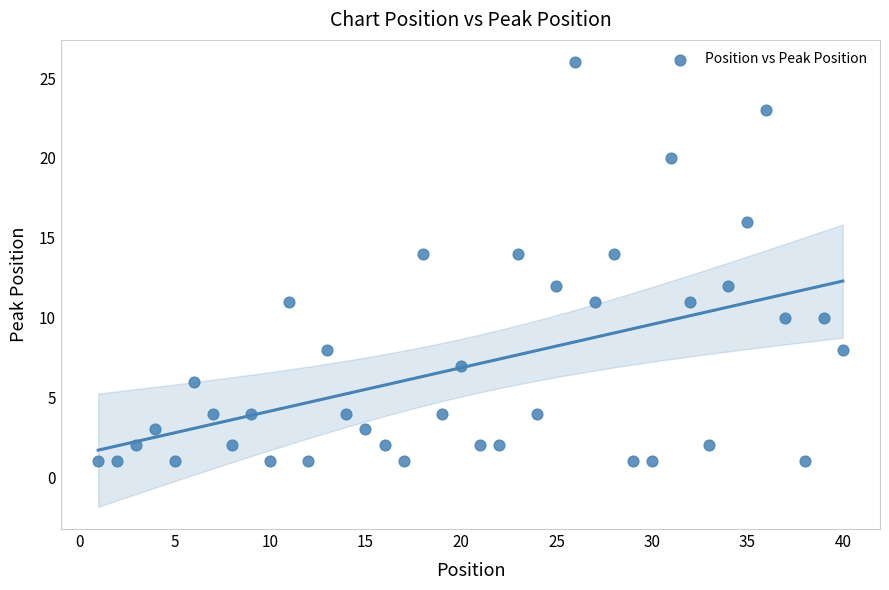

What is the range of X values (max minus min)?

39